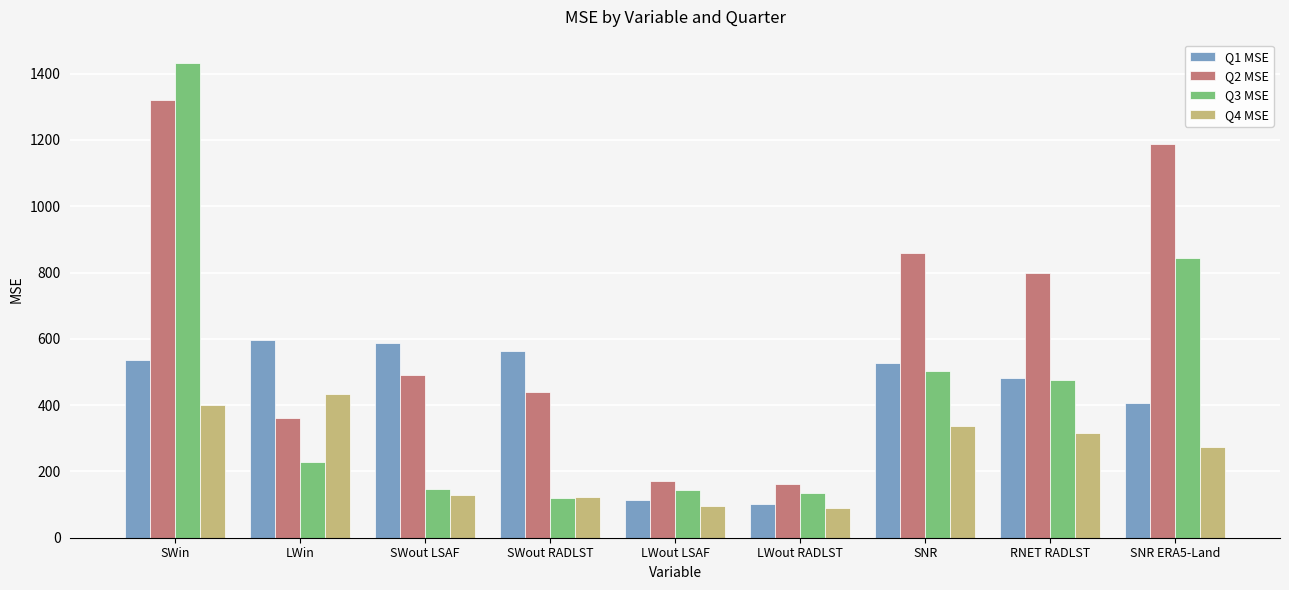

What is the average value of the Q1 MSE series?

435